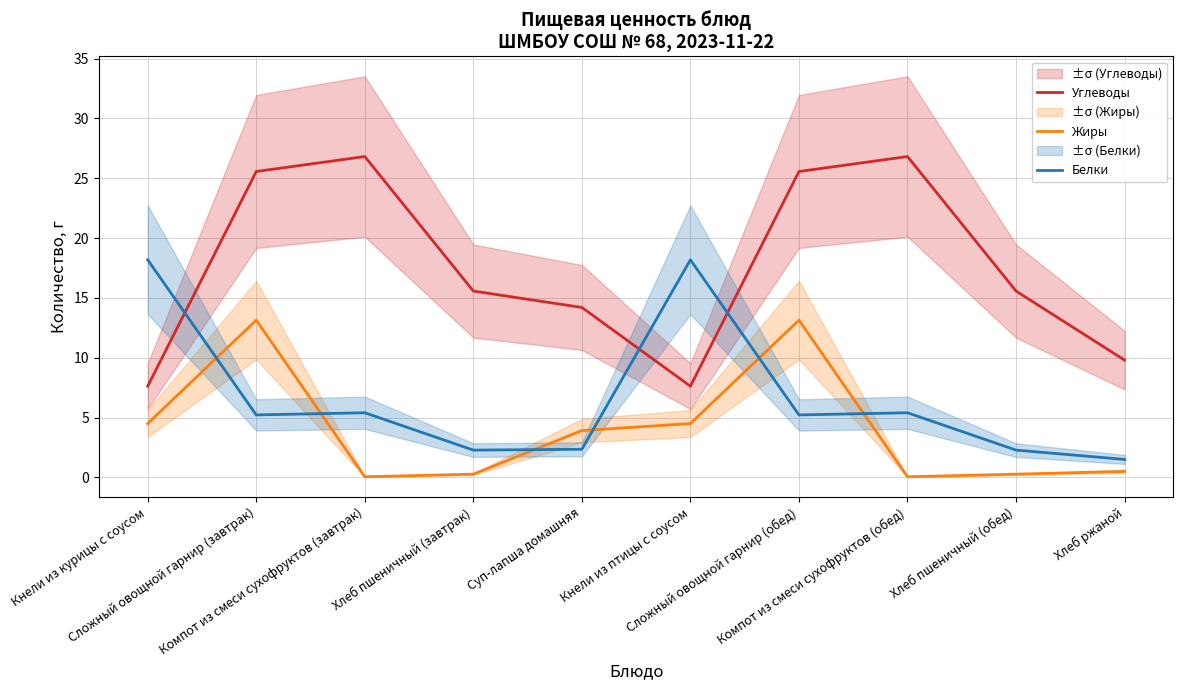

What is the value of the Жиры point at the 3rd from the left?

0.1